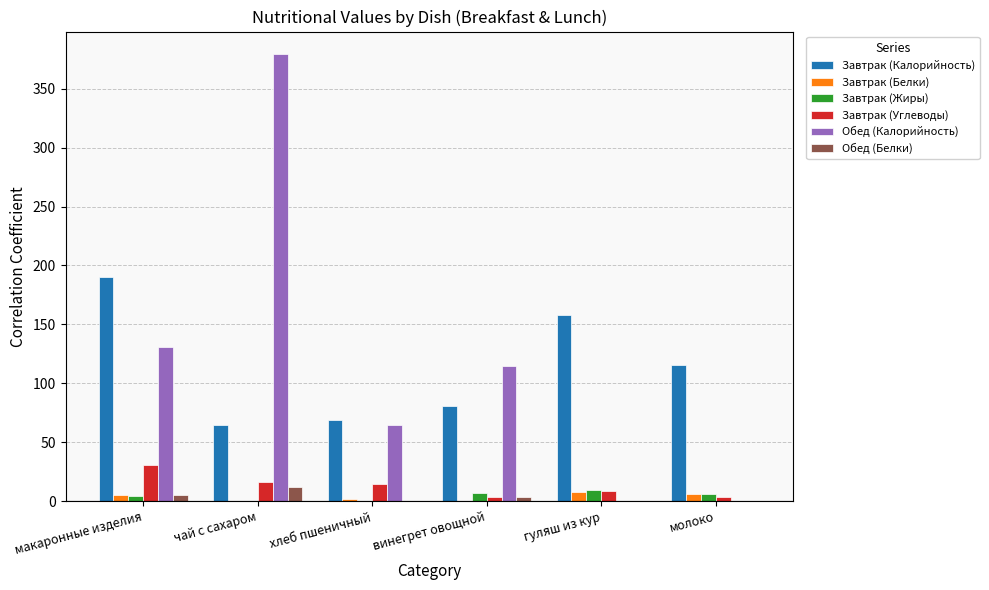

At which category is the sum across all series the highest?

чай с сахаром